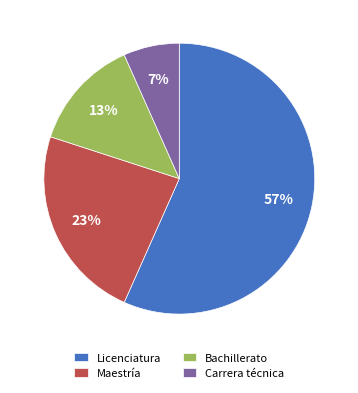

Is it true that Maestría is 31% of the pie?

False